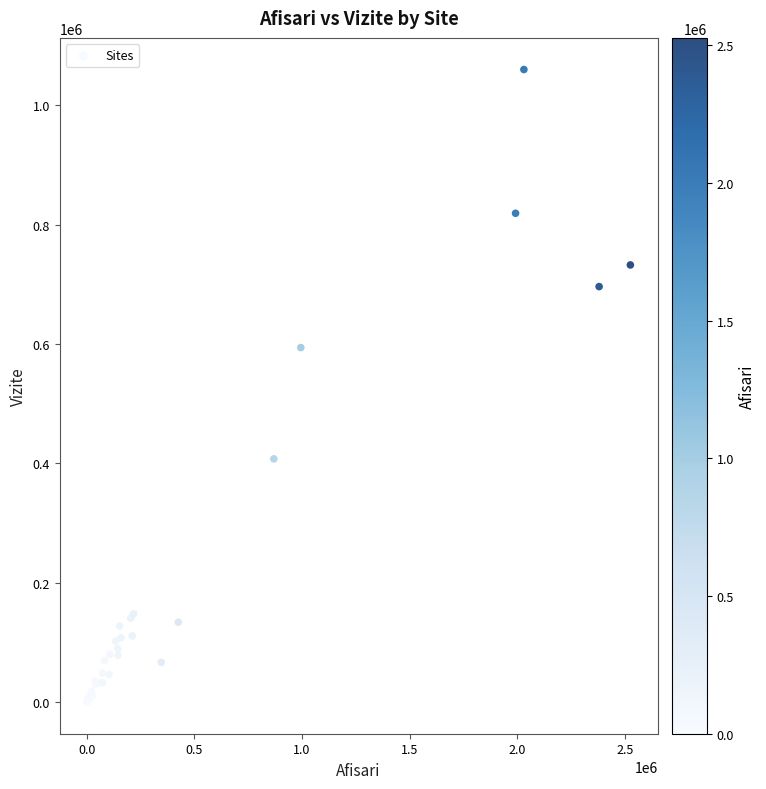

What Y value in the scatter plot is closest to 529949?

593960